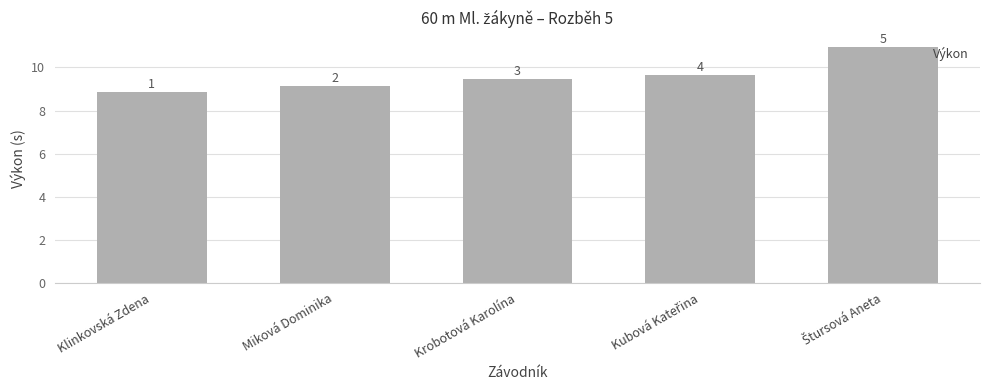

What is the change in value from Krobotová Karolína to Kubová Kateřina?

+0.2